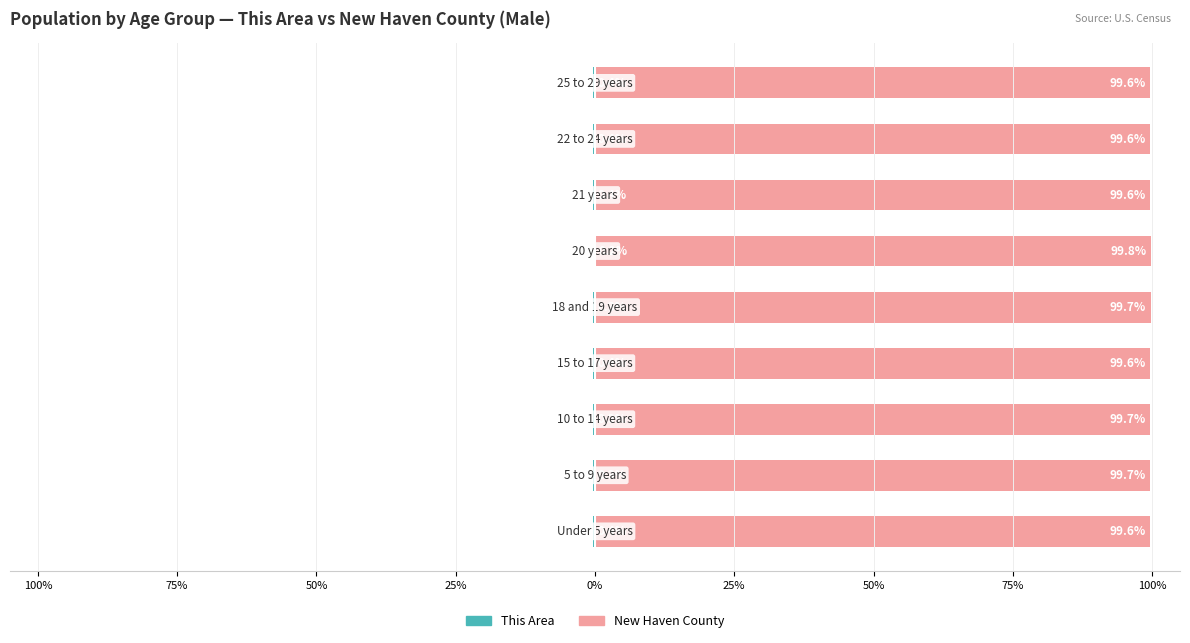

What is the average value of the This Area series?

-0.3